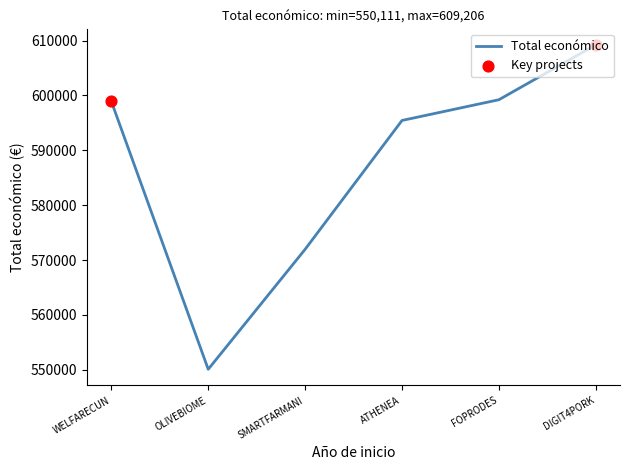

Which has a higher value, DIGIT4PORK or WELFARECUN?

DIGIT4PORK